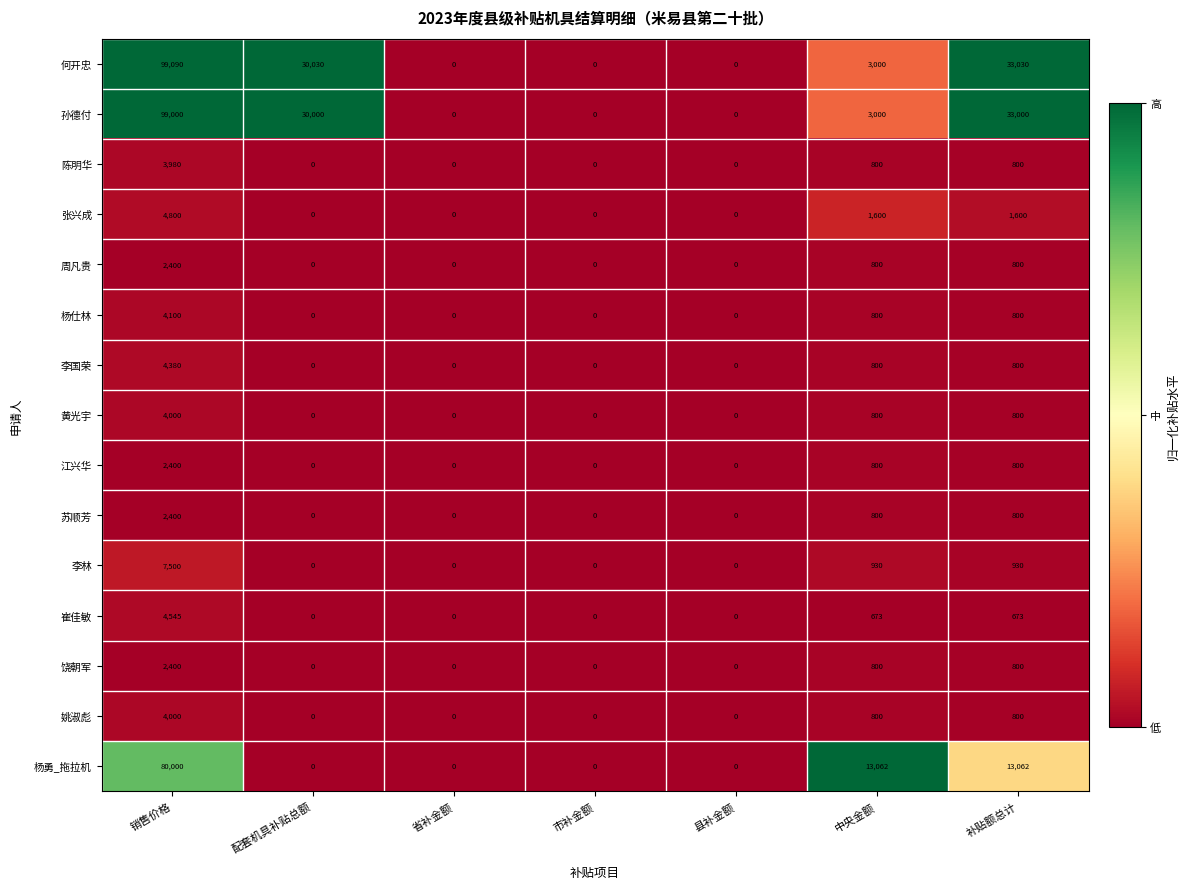

Count the number of data series in this chart.

15